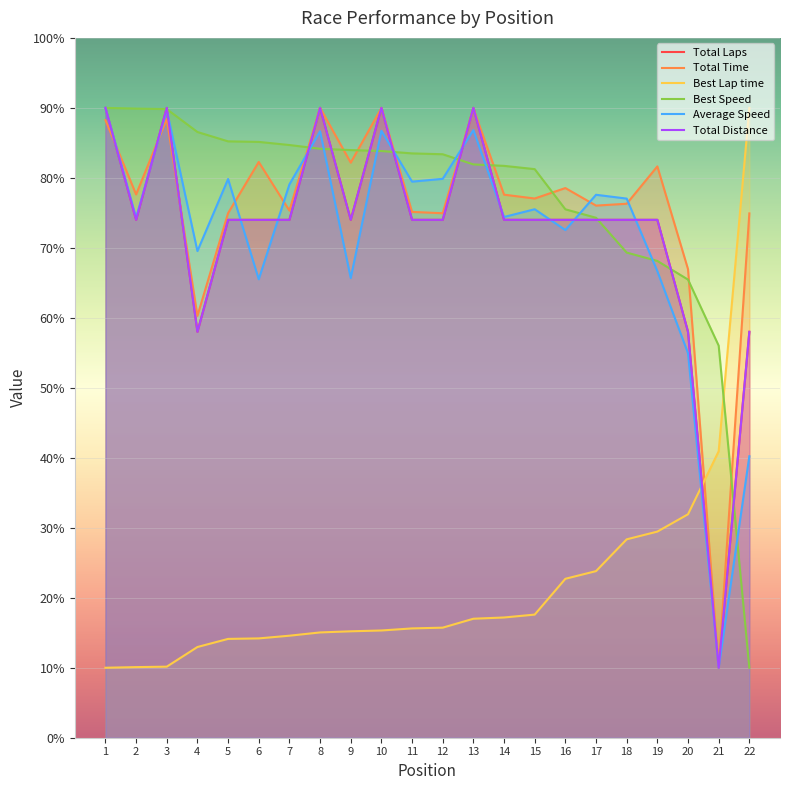

Is the value of Total Time at 20 greater than the value of Total Distance at 20?

Yes